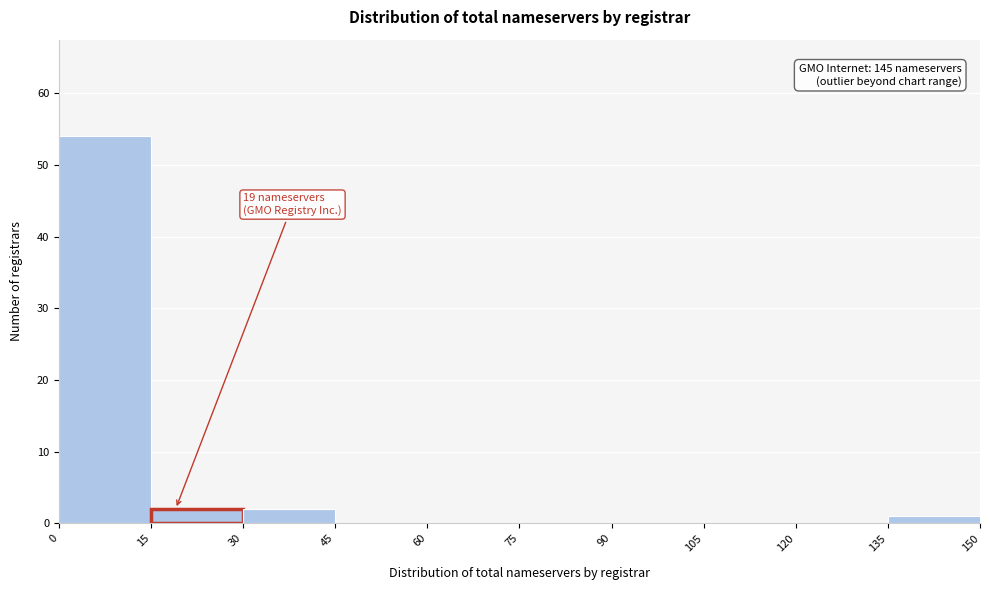

Which range on the x-axis has the tallest bar?

0 to 15